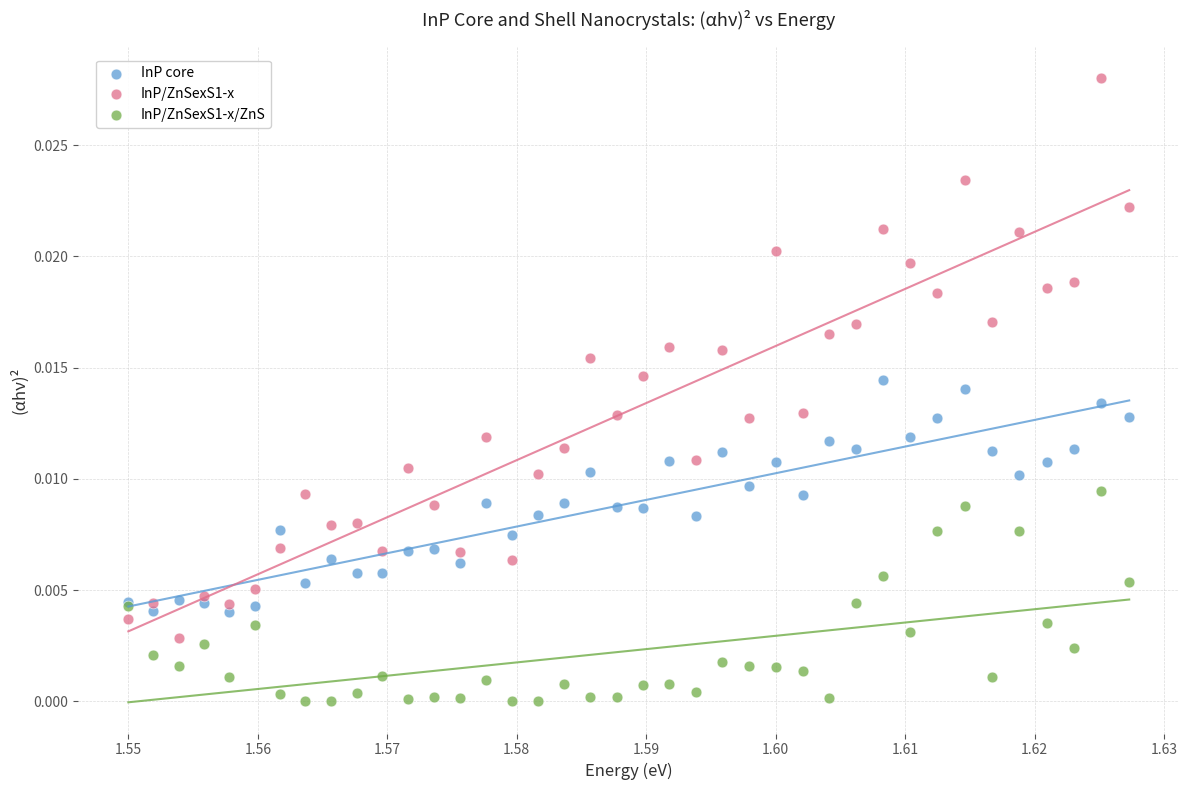

Which series contains the highest Y value?

InP/ZnSexS1-x